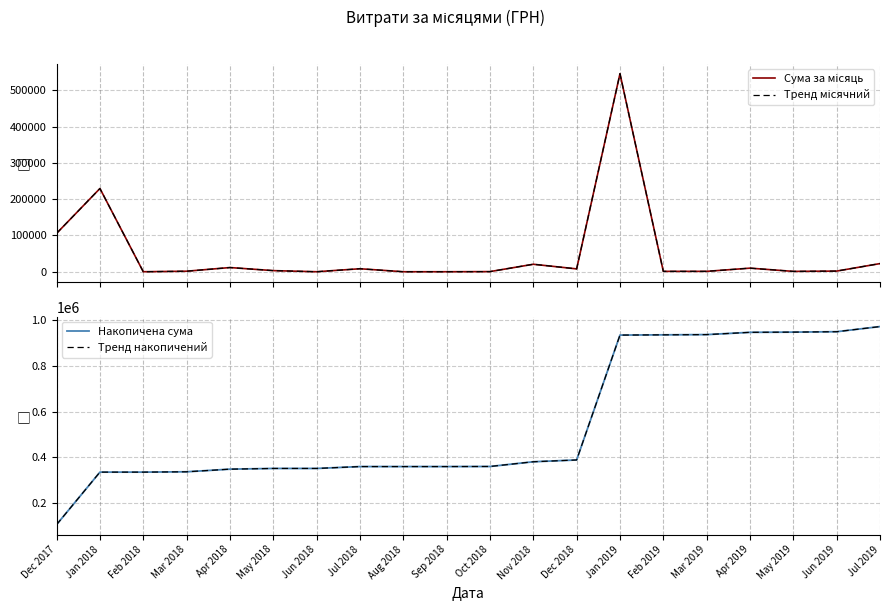

Where is the first local maximum for Сума за місяць?

Jan 2018